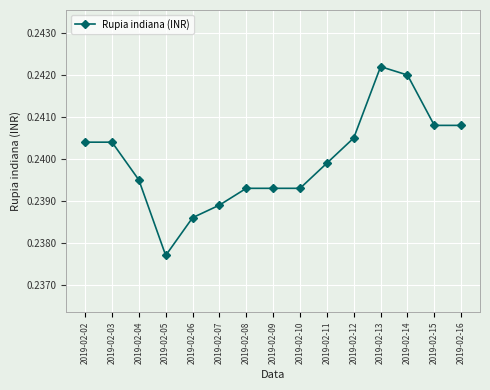

What is the sum of the values at 2019-02-16 and 2019-02-10?

0.5